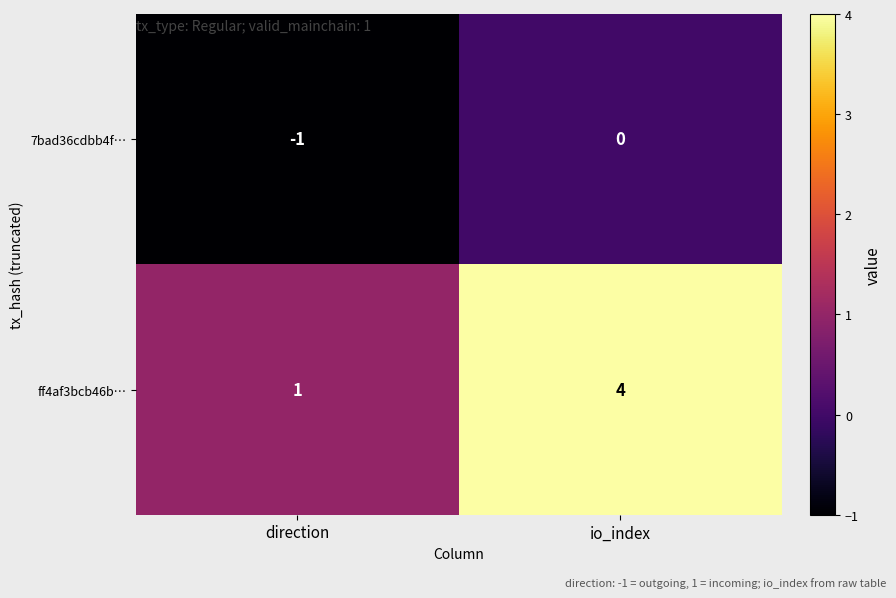

What is the total value across all series at io_index?

4